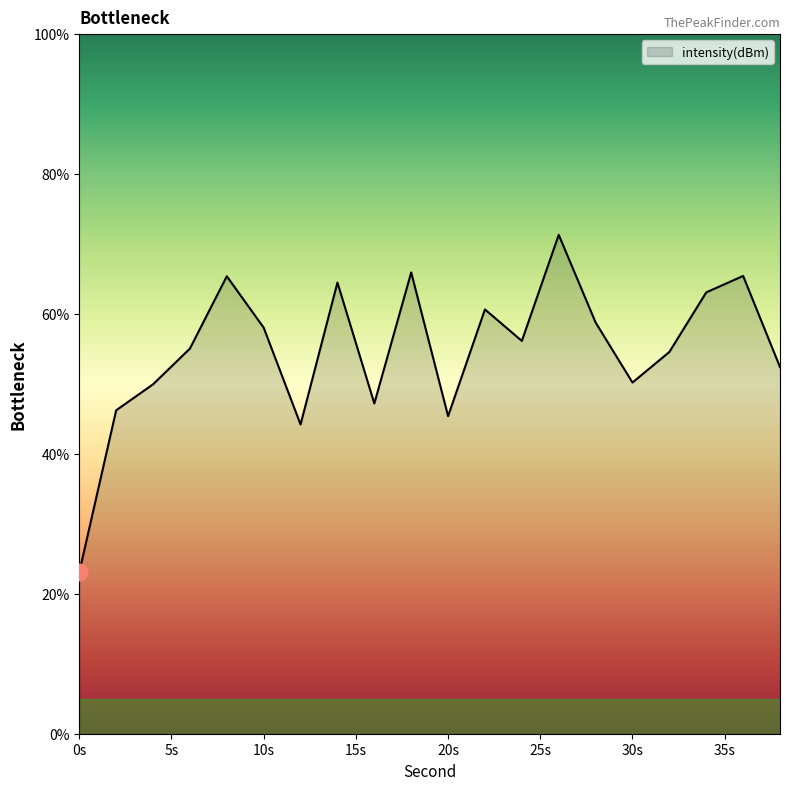

How many lines are shown in the chart?

1